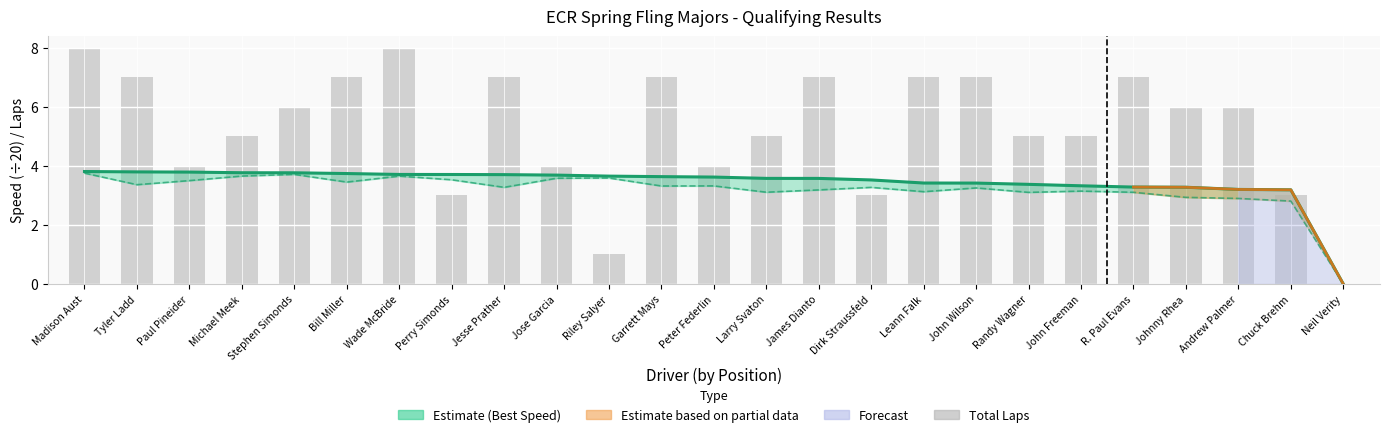

Is it true that Average Speed equals 1.1 at John Freeman?

False